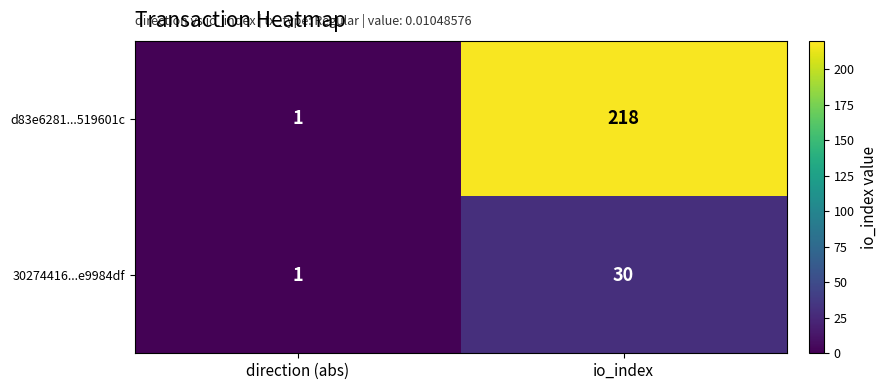

What is the difference between the maximum and minimum values in the d83e6281...519601c series?

217